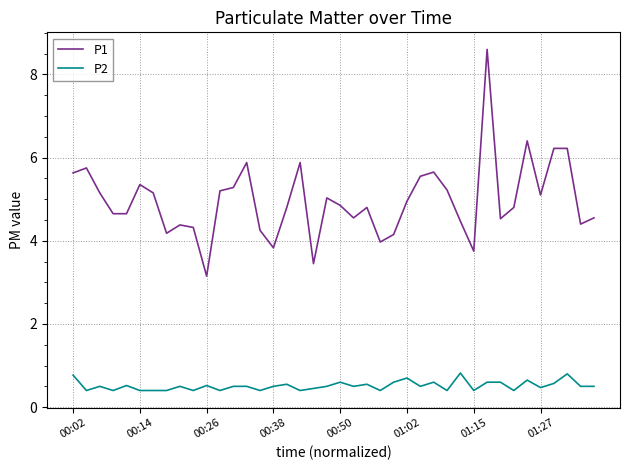

What is the difference between the maximum and minimum values in the P2 series?

0.4